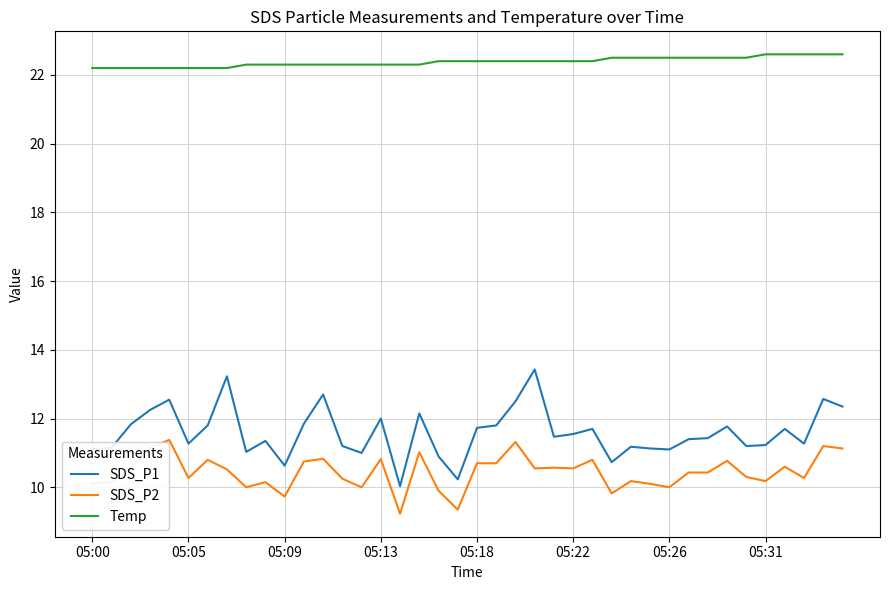

Rank the series by their maximum value, from highest to lowest.

Temp, SDS_P1, SDS_P2